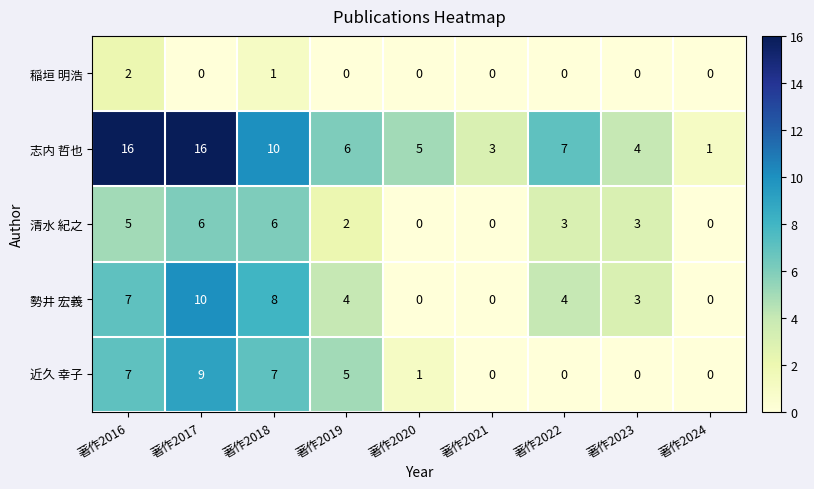

How many distinct data groups are displayed?

5